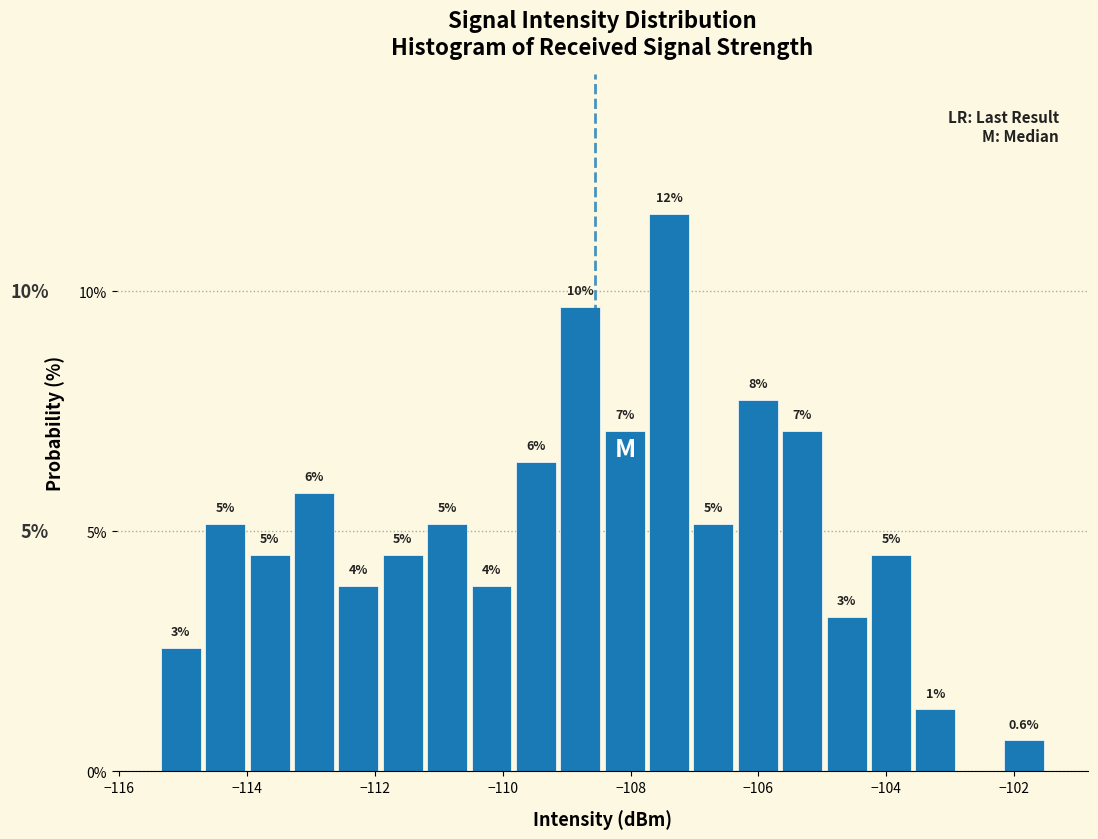

Around what value on the x-axis is the tallest bar? Give the approximate position of its centre, as read against the axis.

-107.4